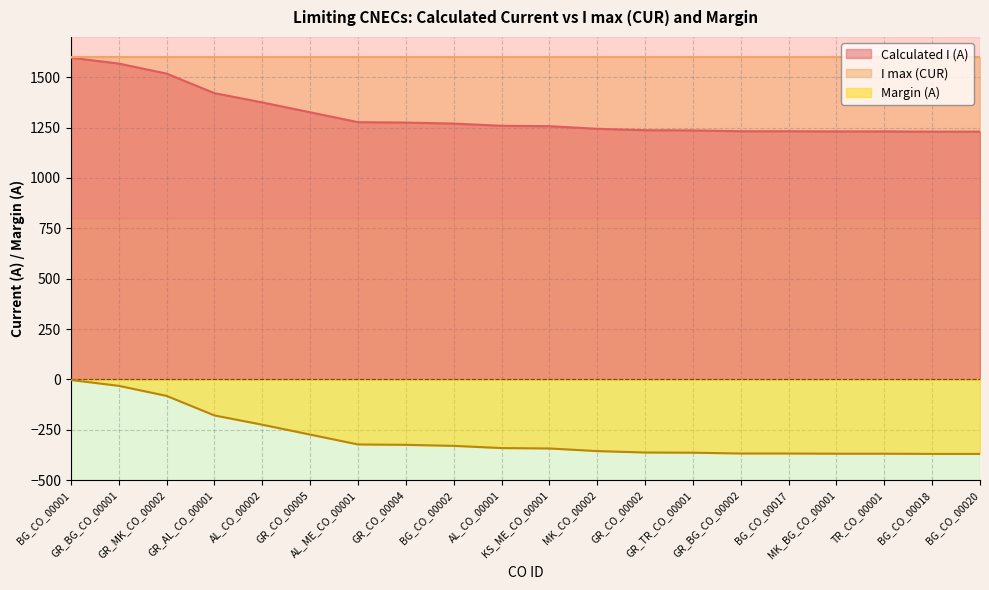

True or false: Calculated I (A) and Margin (A) cross at least once.

False